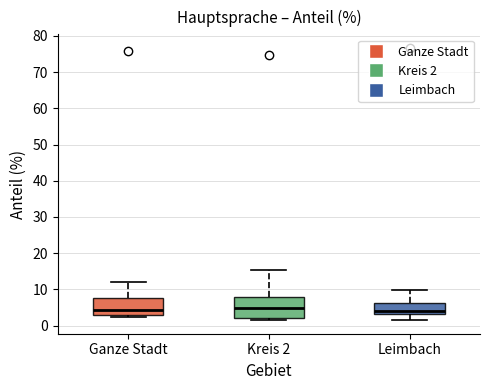

Reading left to right, transcribe this box plot: for each box, give where its median line is, the range the box spans, and where its two whiskers end, as read against the y-axis. The values are not printed on the chart, so give them approximately, as read against the axis.

Ganze Stadt: median 4, box 3 to 8, whiskers 2 to 12
Kreis 2: median 5, box 2 to 8, whiskers 2 (just below the box's lower edge) to 15
Leimbach: median 4, box 3 to 6, whiskers 2 to 10